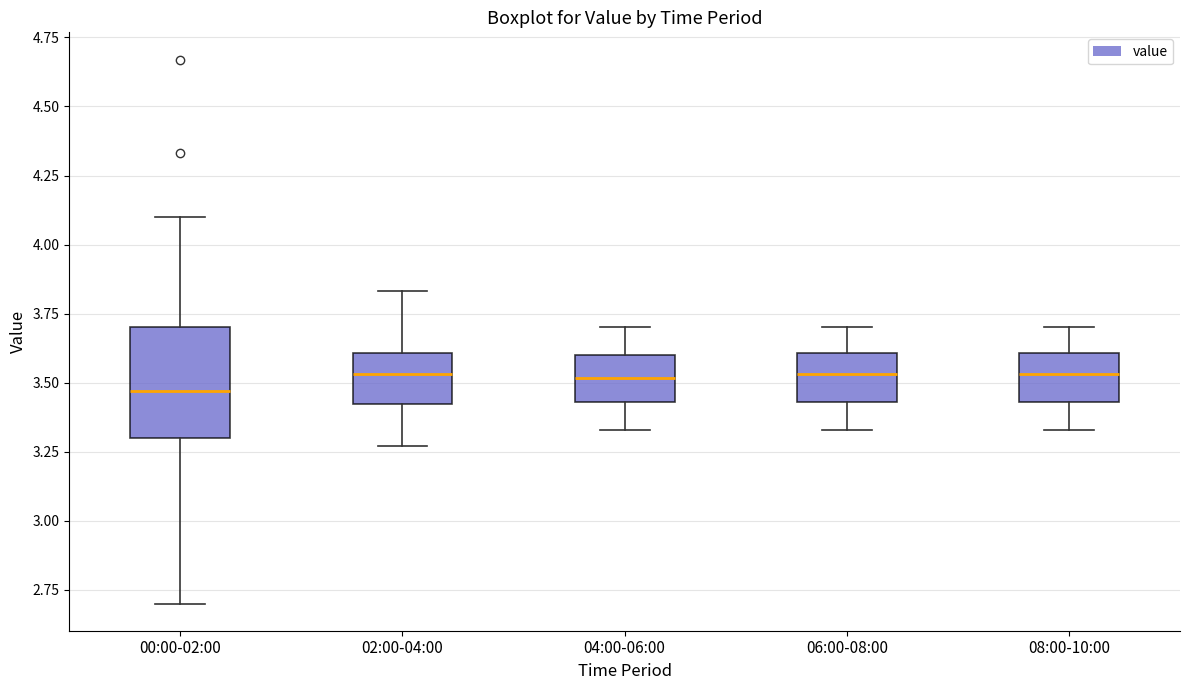

Comparing the boxes themselves (not the whiskers), which one is the tallest?

00:00-02:00